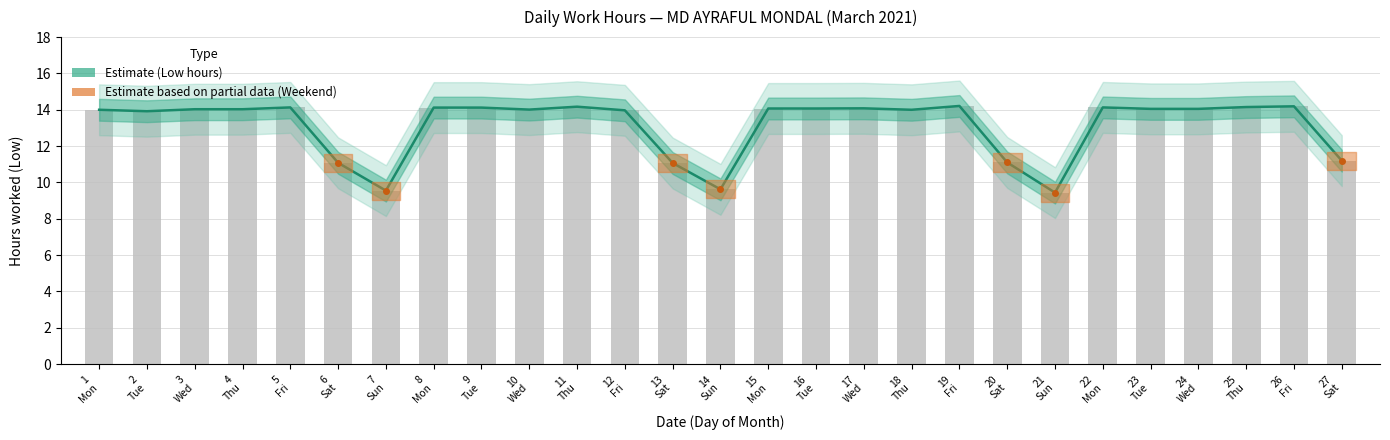

What value does the data have at 22 Mon?

14.1